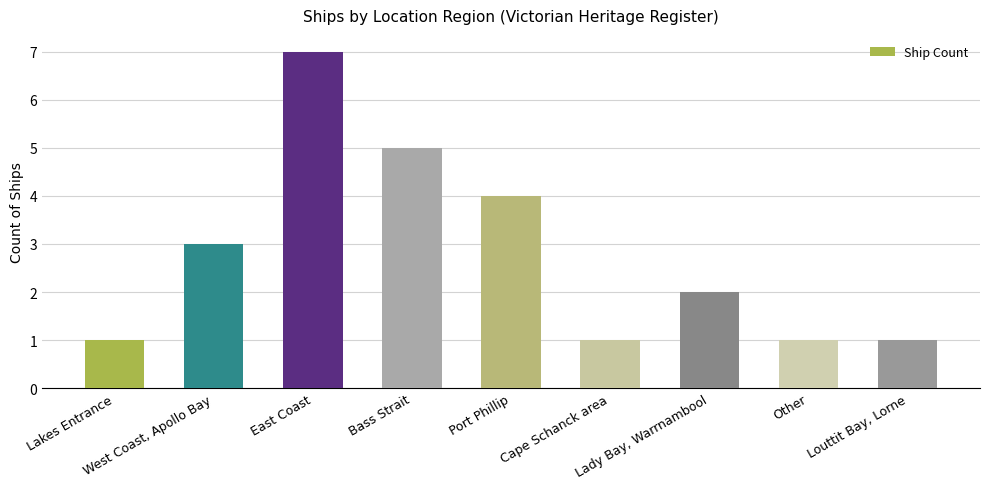

What is the sum of all values?

25